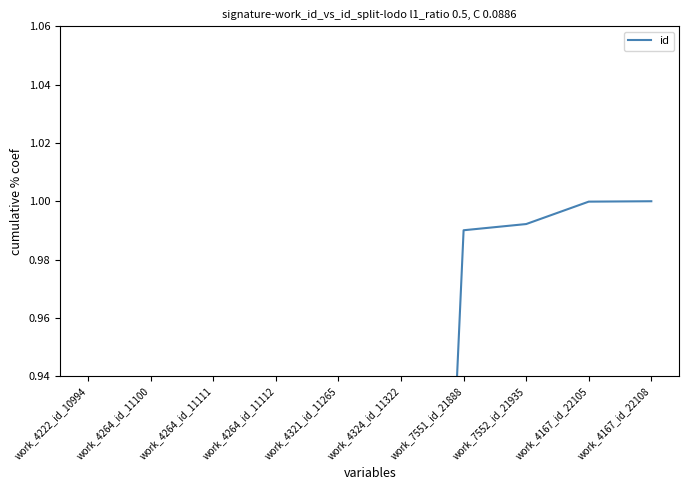

Rank the categories by value from lowest to highest.

work_4222_id_10994, work_4264_id_11100, work_4264_id_11111, work_4264_id_11112, work_4321_id_11265, work_4324_id_11322, work_7551_id_21888, work_7552_id_21935, work_4167_id_22105, work_4167_id_22108